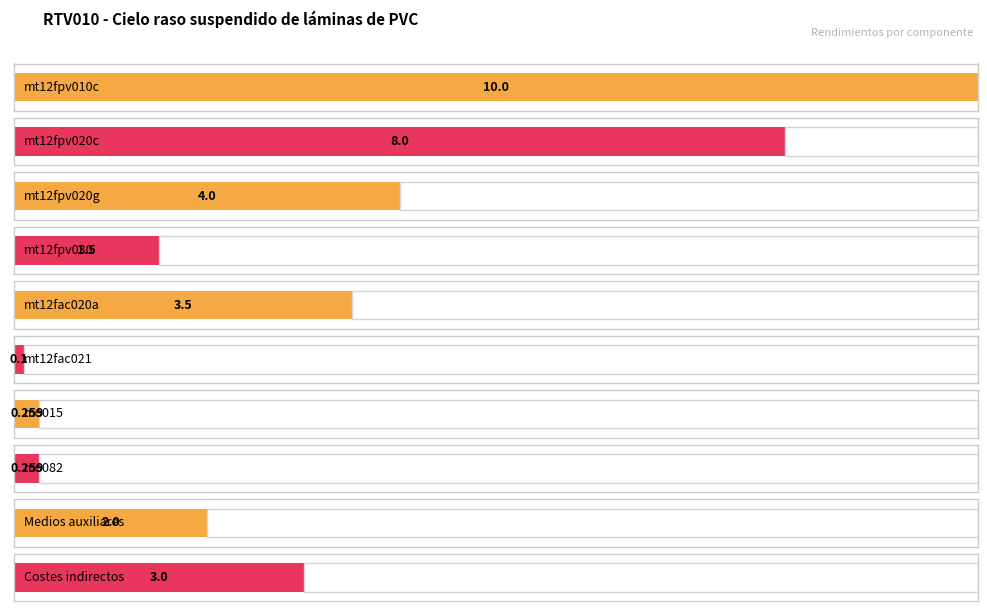

Reading left to right, what are all the values shown in this chart?

mt12fpv010c=10.0	mt12fpv020c=8.0	mt12fpv020g=4.0	mt12fpv030=1.5	mt12fac020a=3.5	mt12fac021=0.1	mo015=0.3	mo082=0.3	Medios auxiliares=2.0	Costes indirectos=3.0